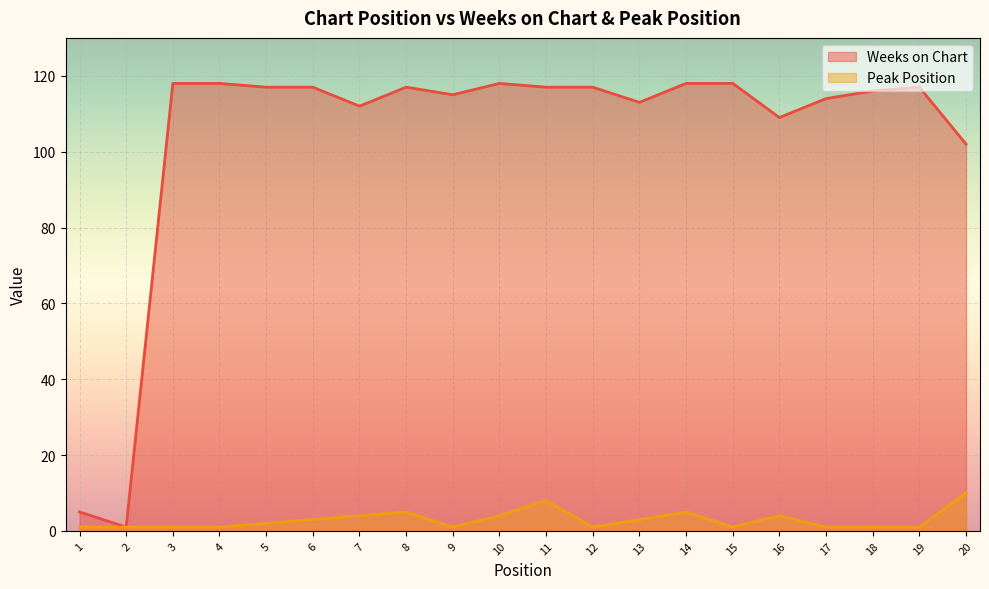

True or false: Weeks on Chart has more than 1 interior local peaks.

True